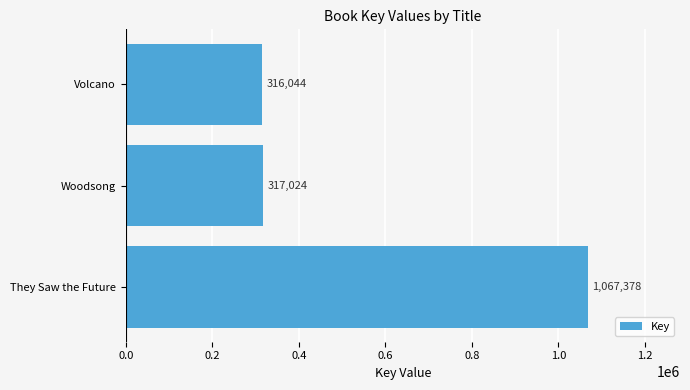

Does the chart contain any negative values?

No